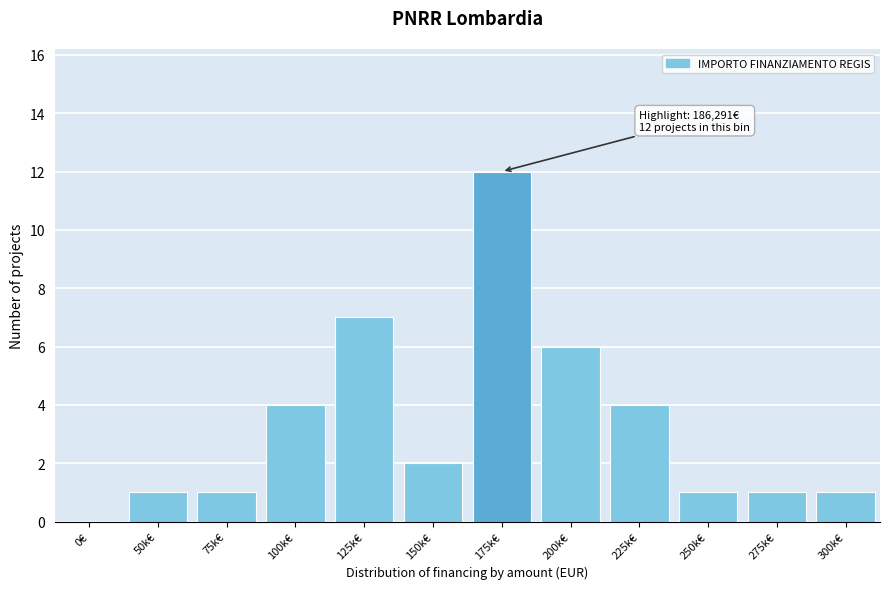

Reading left to right, list all the values displayed in this chart.

0€=0	50k€=1	75k€=1	100k€=4	125k€=7	150k€=2	175k€=12	200k€=6	225k€=4	250k€=1	275k€=1	300k€=1